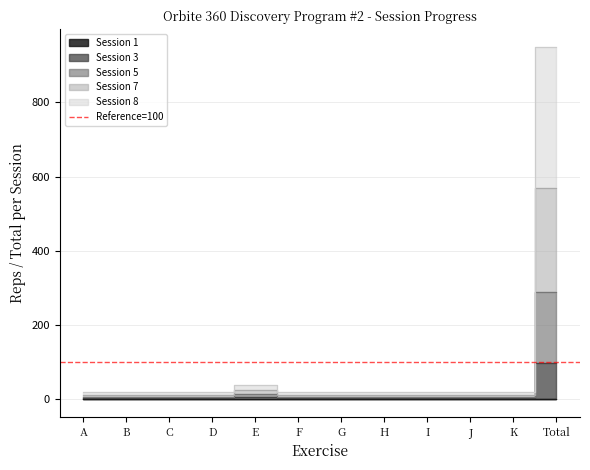

How many interior local peaks does the Session 5 series have?

1